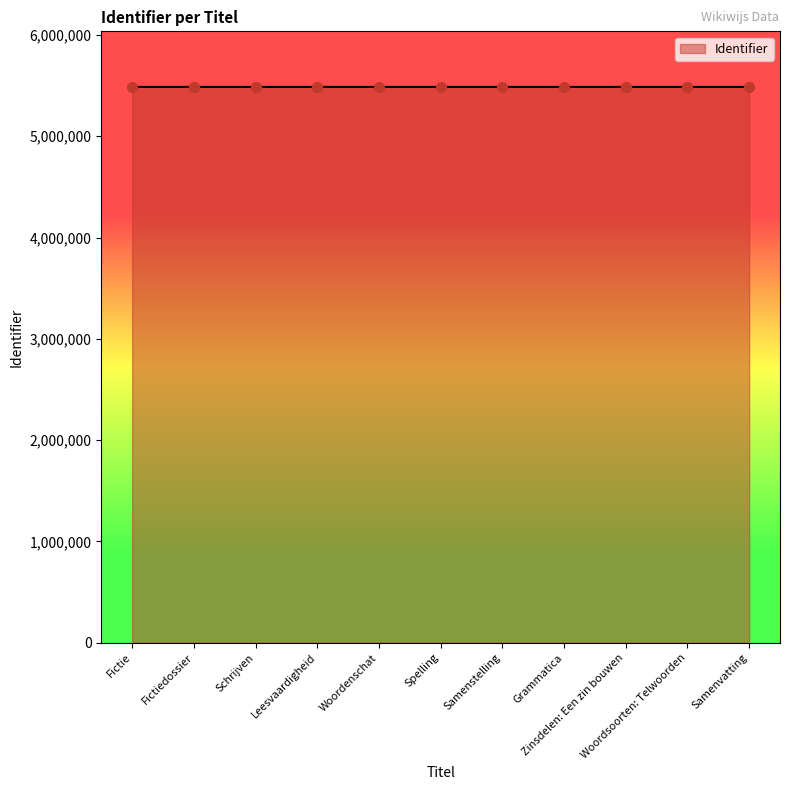

Approximately how many times larger is the value at Zinsdelen: Een zin bouwen compared to Samenstelling?

1.0